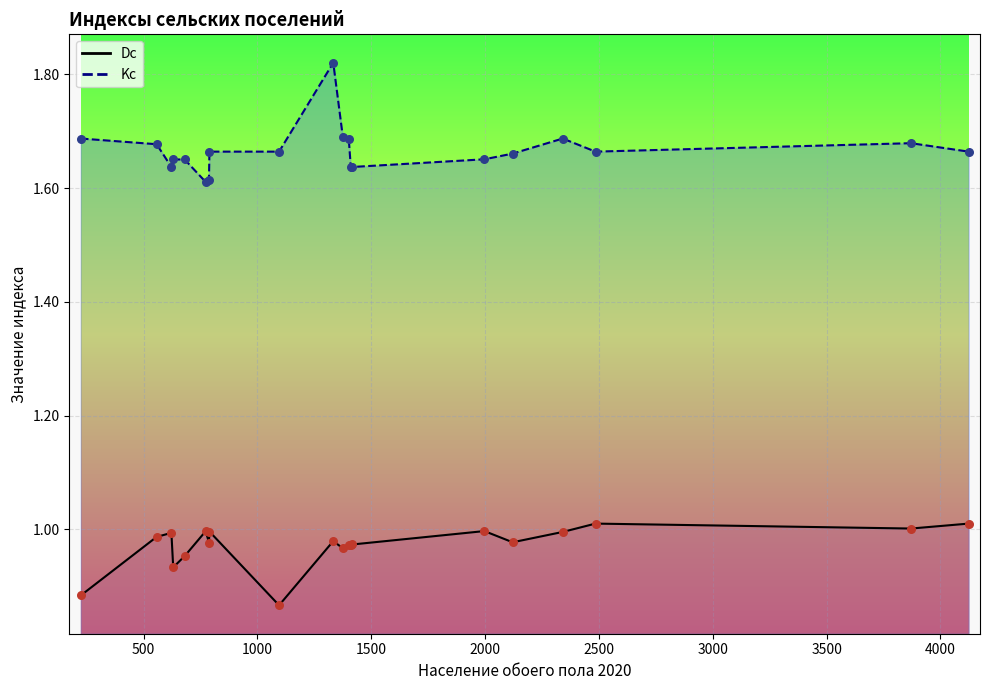

What is the total value across all series at 1410?

2.6